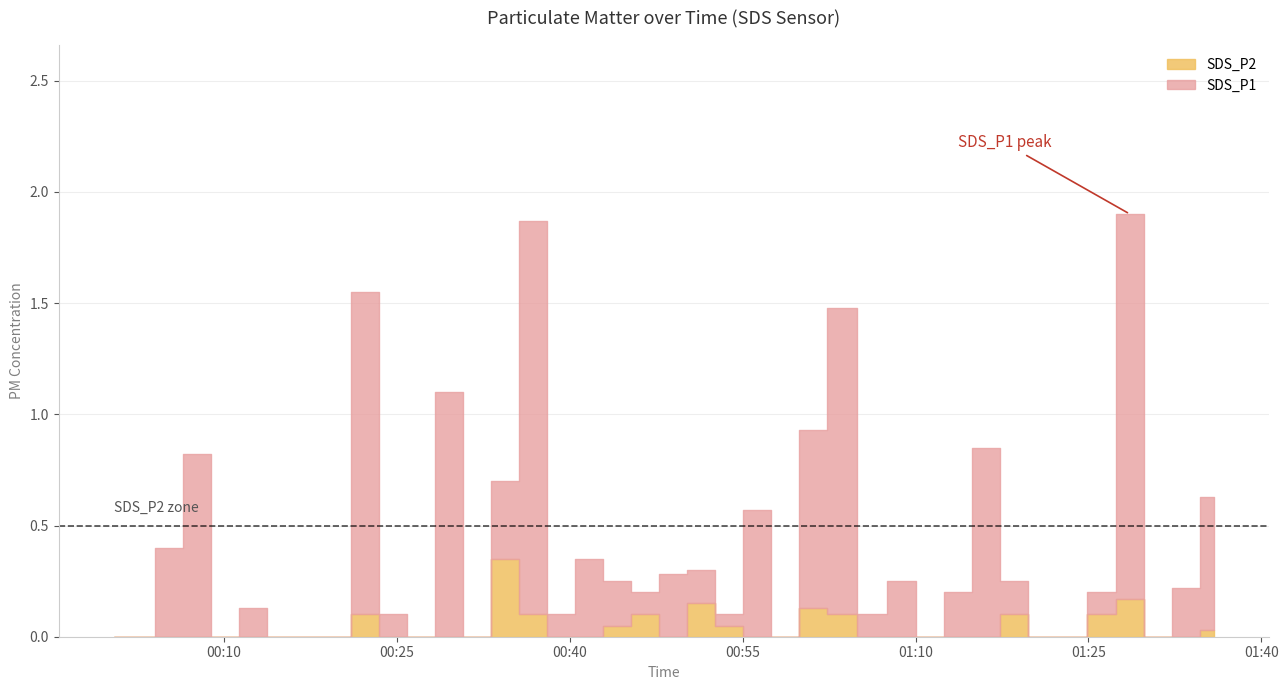

Does the chart display data point markers on the line(s)?

No